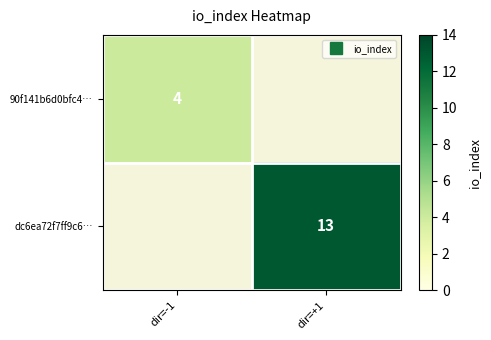

Rank the series by their maximum value, from lowest to highest.

90f141b6d0bfc4…, dc6ea72f7ff9c6…